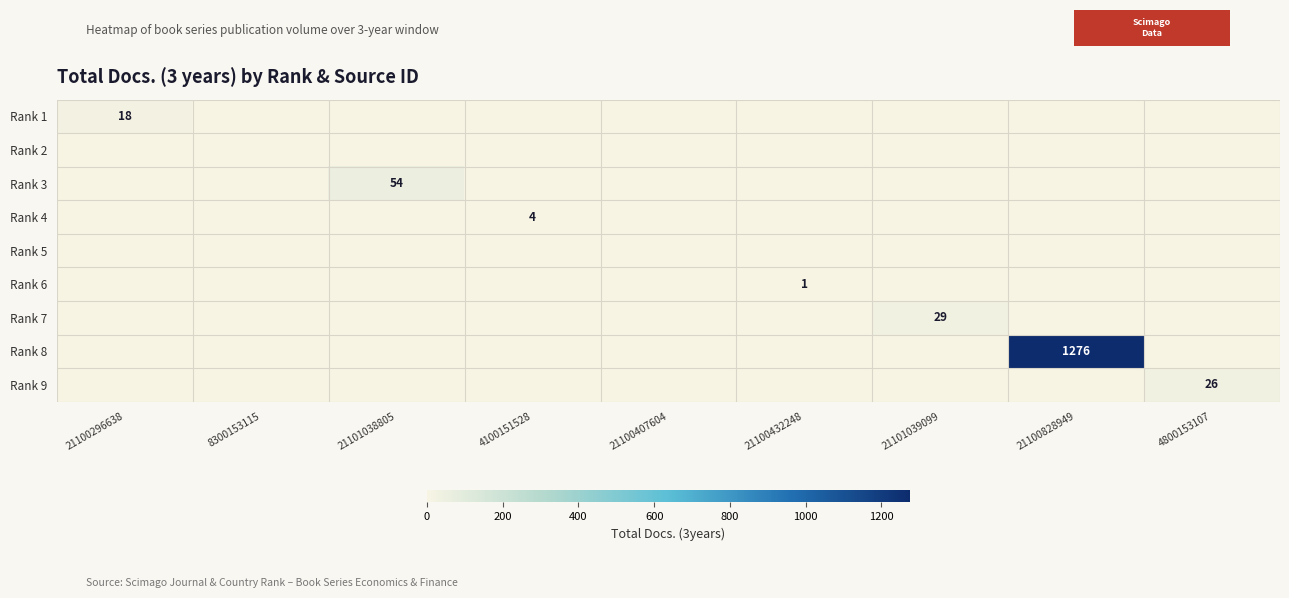

The Rank 1 series shows 4 at 21100296638. True or false?

False